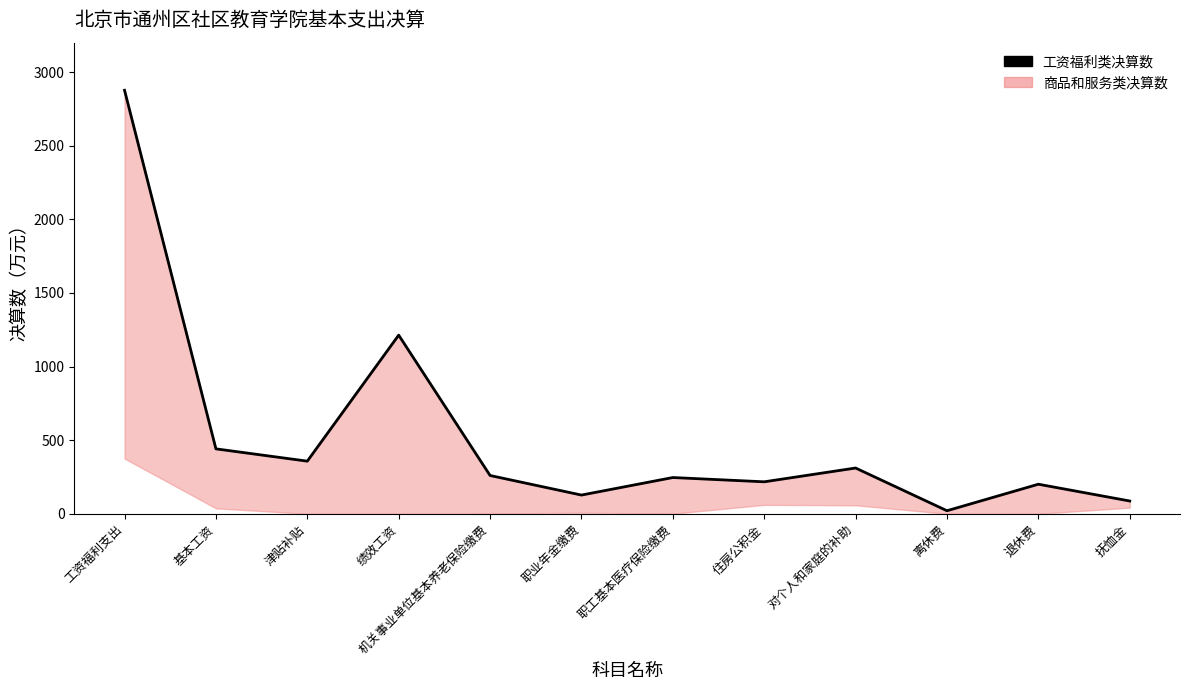

What is the sum of all values?

6358.4